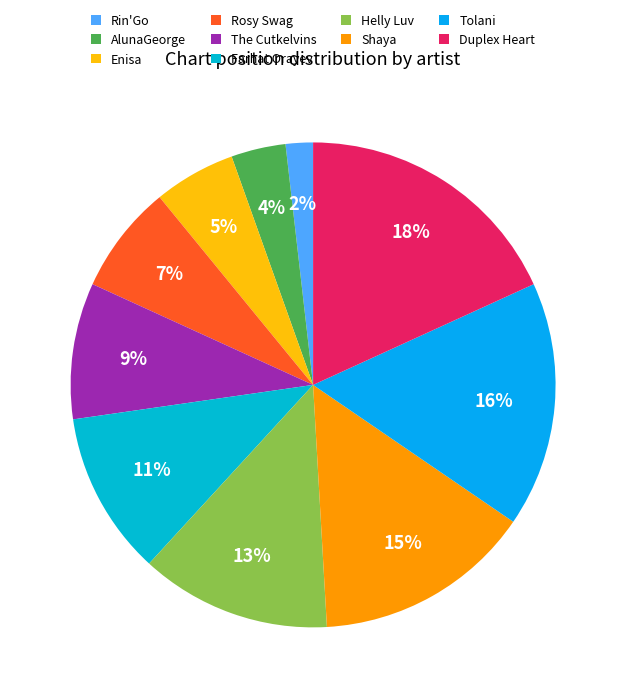

Does Helly Luv represent more than half of the total?

No